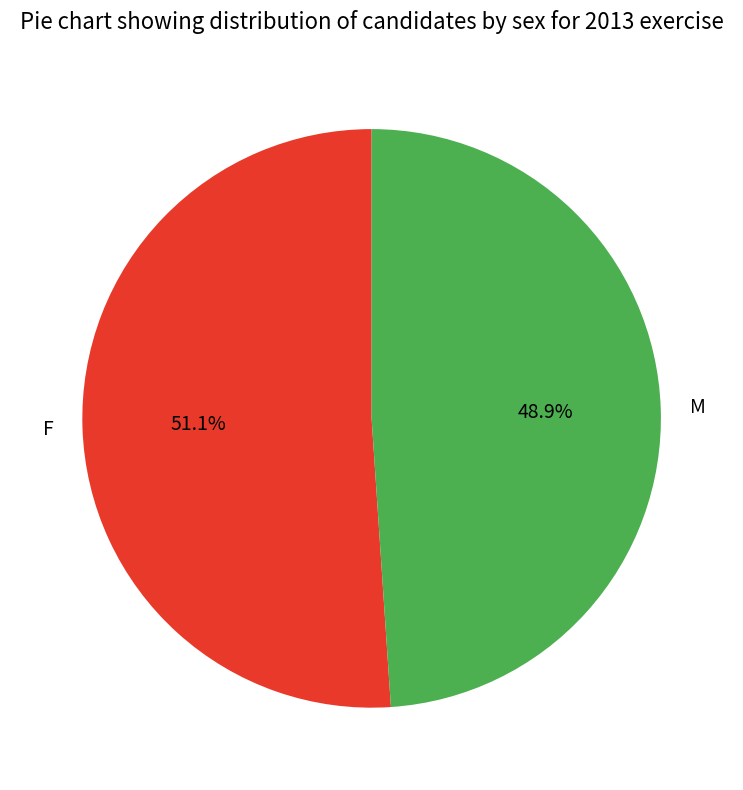

Rank the categories by value from lowest to highest.

M, F